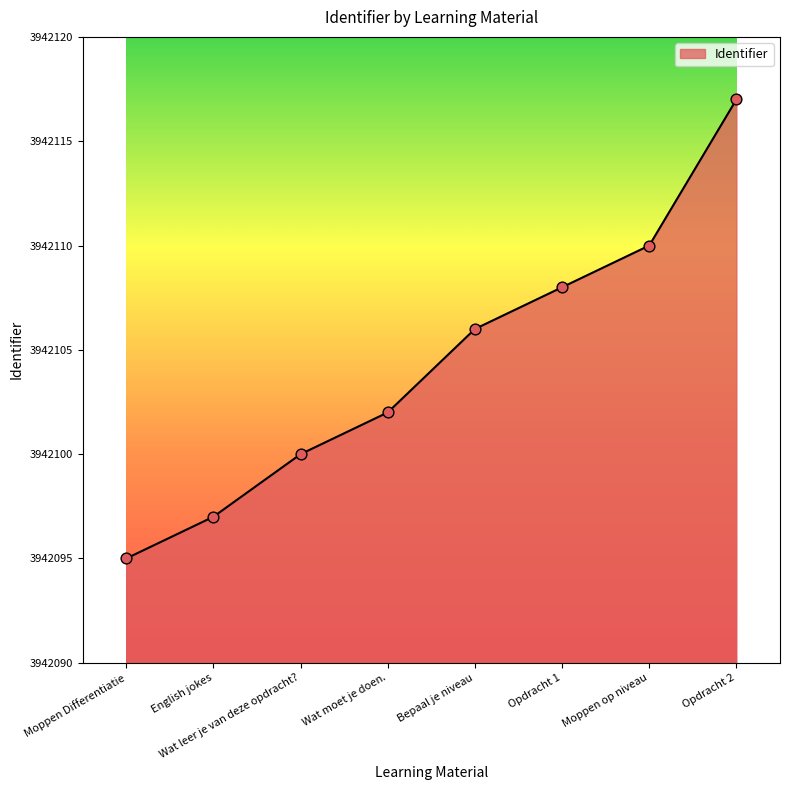

Between Opdracht 2 and Moppen Differentiatie, which is larger?

Opdracht 2